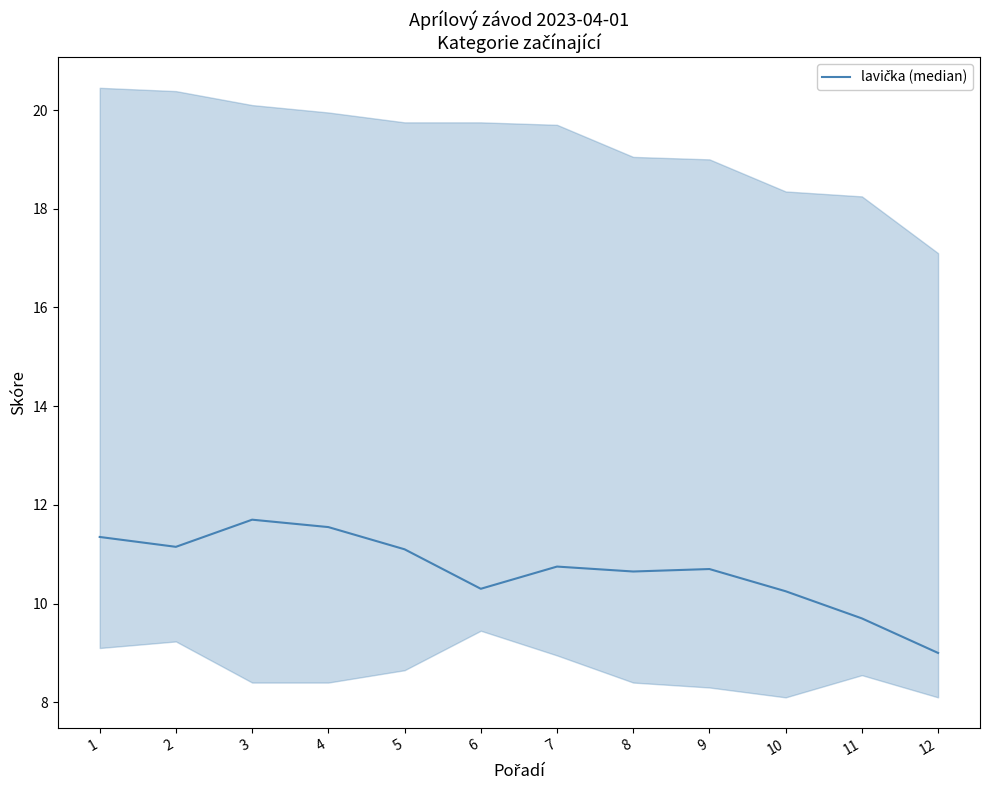

Reading right to left, transcribe all the data shown in this chart.

9.0	9.7	10.2	10.7	10.7	10.8	10.3	11.1	11.6	11.7	11.2	11.3